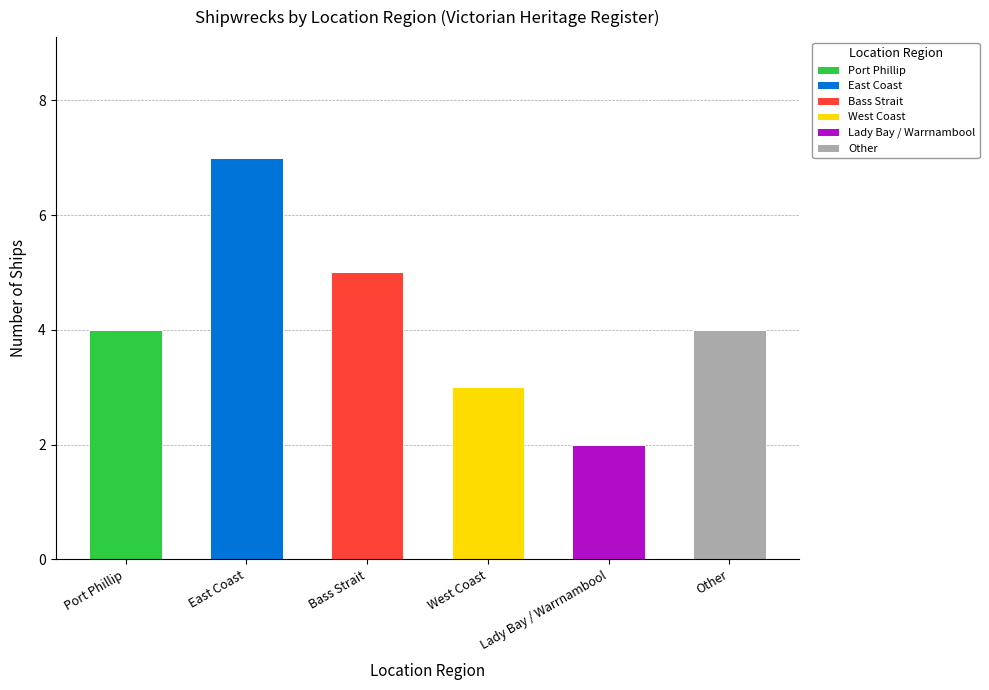

Approximately how many times larger is the value at Port Phillip compared to Other?

1.0